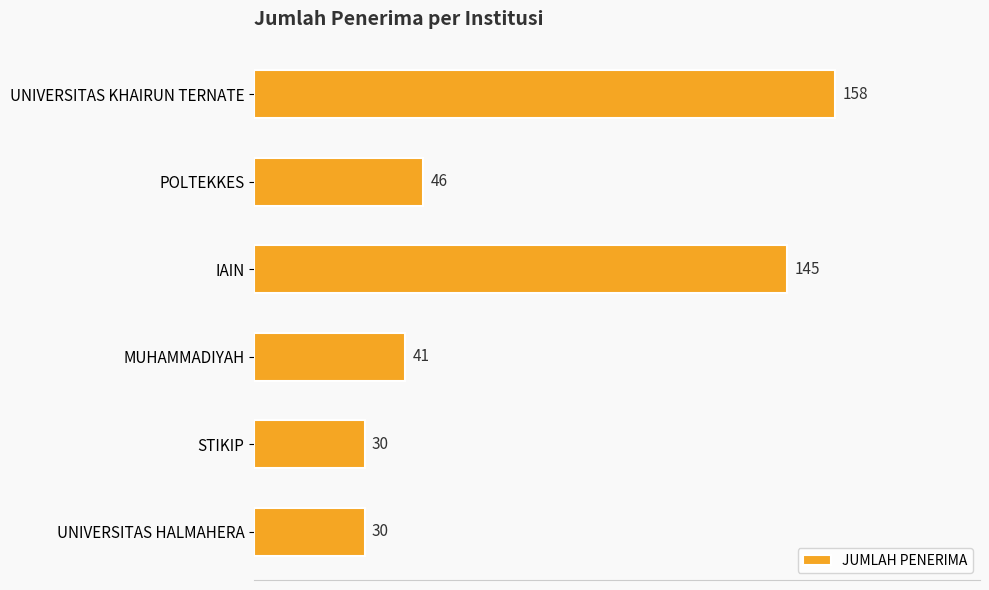

At which category does the chart reach its peak across all series?

UNIVERSITAS KHAIRUN TERNATE